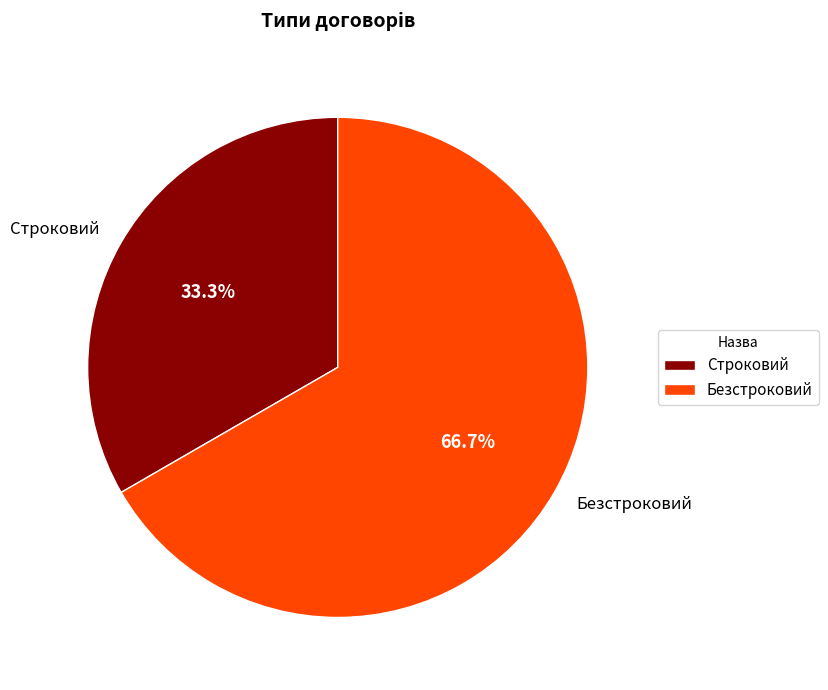

To the nearest percent, what portion does Безстроковий represent?

67%